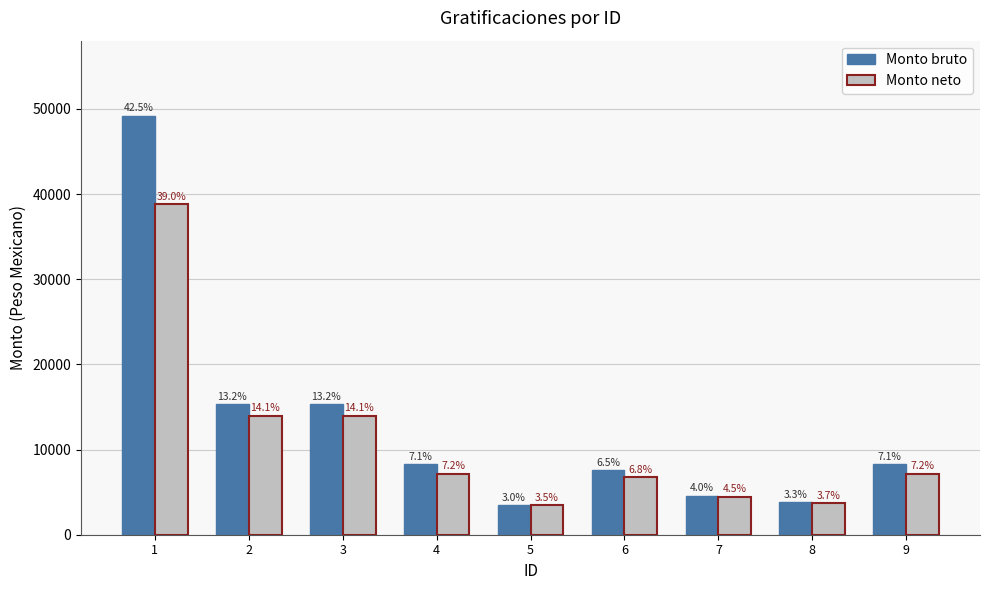

What are all the series names shown in the legend?

Monto bruto, Monto neto